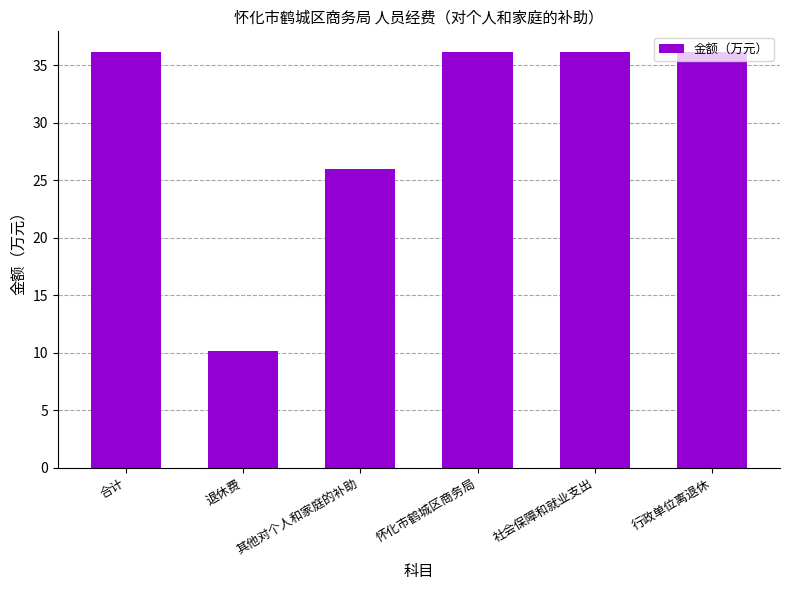

What is the smallest value displayed?

10.1